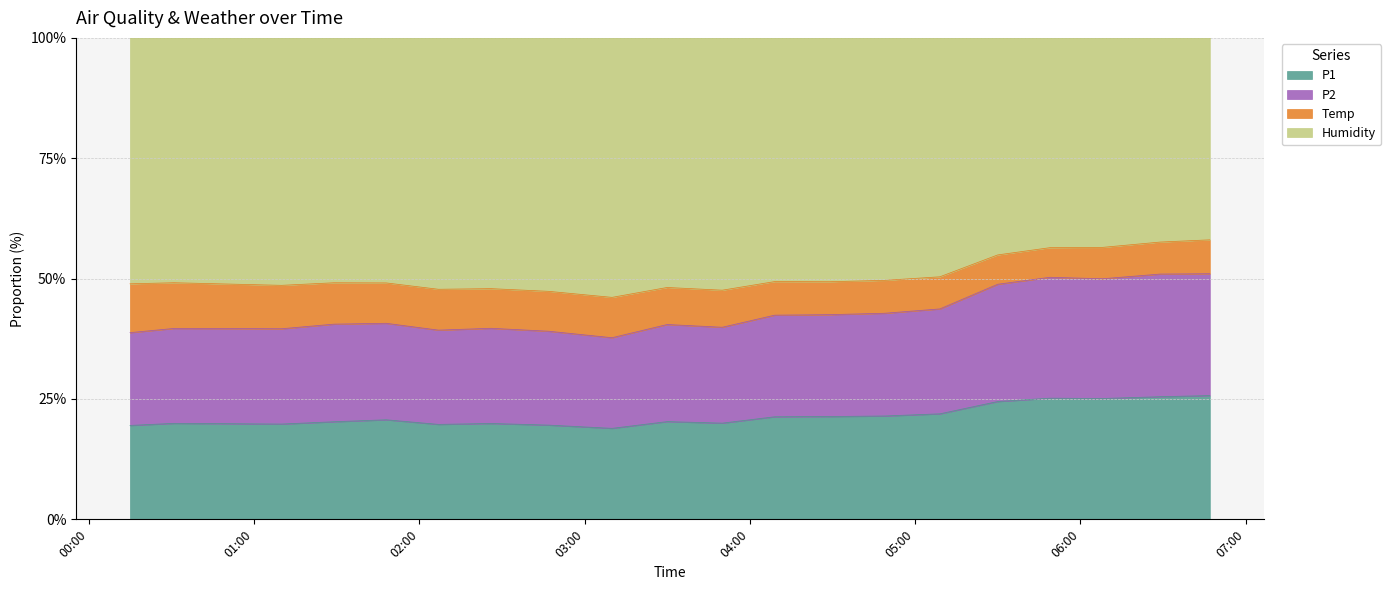

True or false: P2 has a value of 7.0 at 2020/04/24 03:10.

False